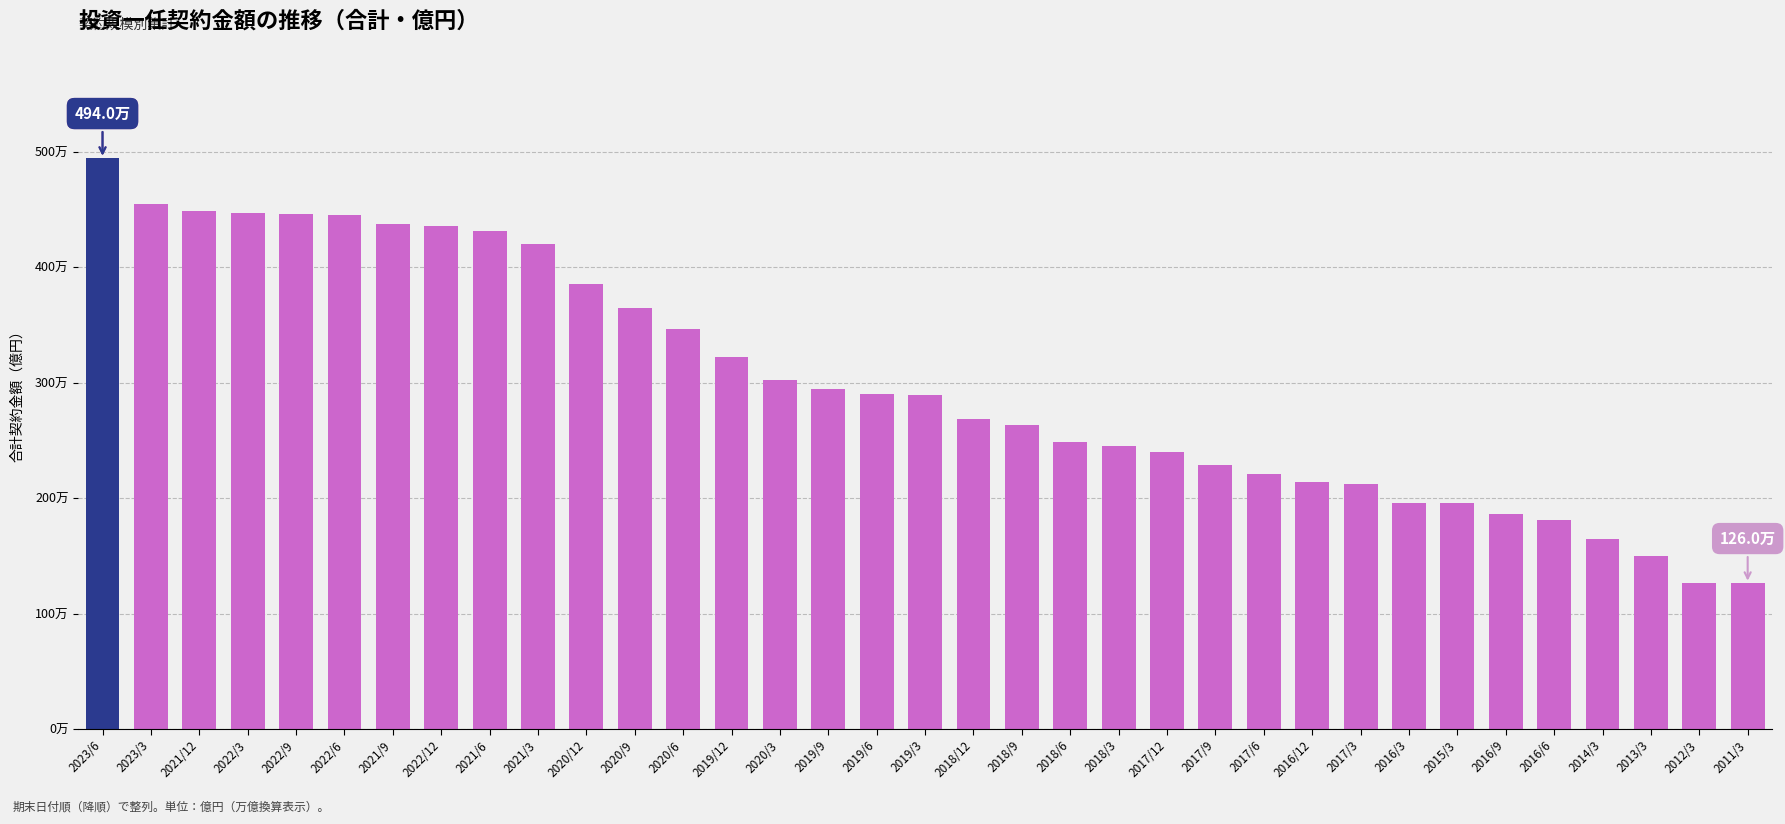

What is the ratio of the value at 2023/3 to the value at 2018/3?

1.9